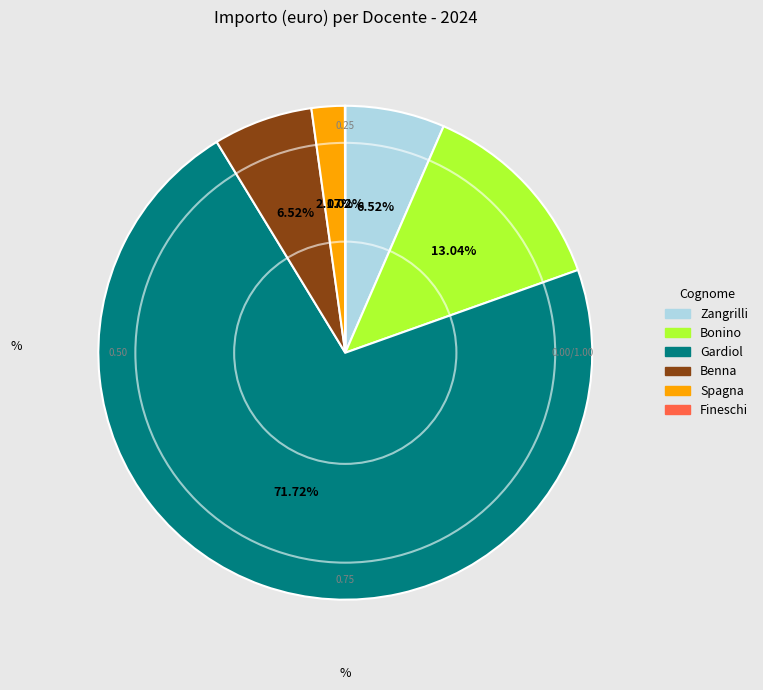

Do Zangrilli and Spagna together represent more than half of the pie?

No